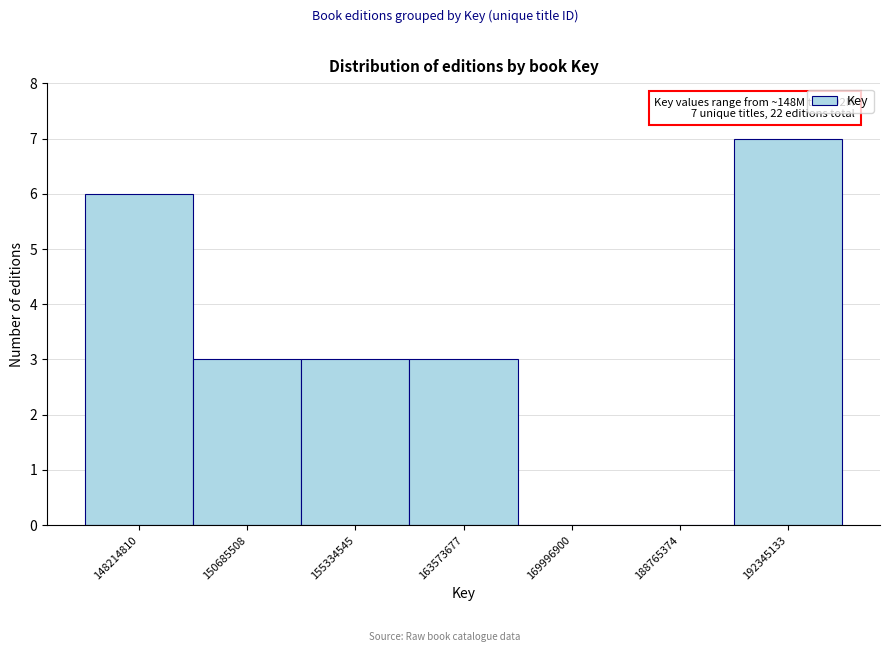

Reading left to right, transcribe all the data shown in this chart.

148214810=6	150685508=3	155334545=3	163573677=3	169996900=0	188765374=0	192345133=7